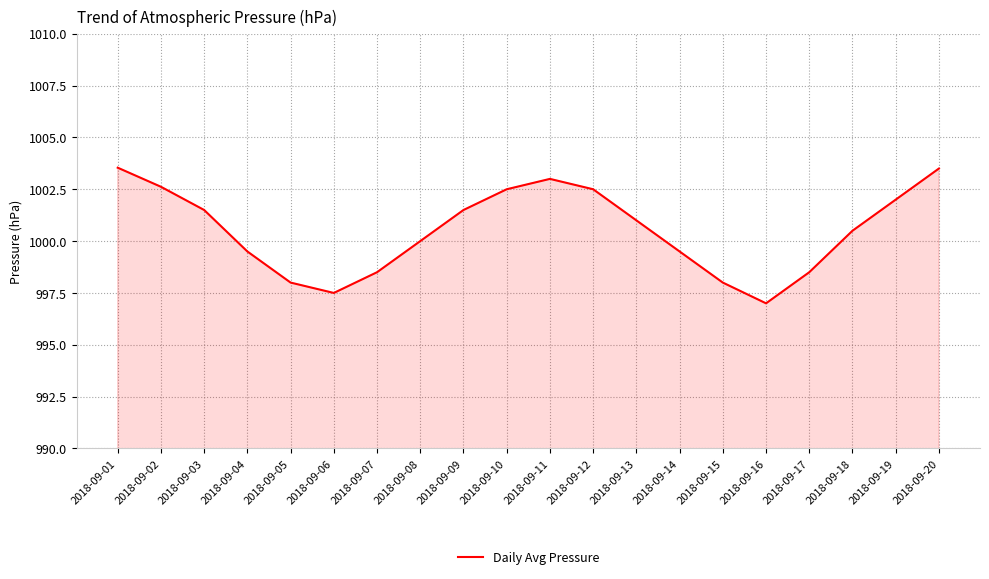

How many categories are shown in the chart?

20